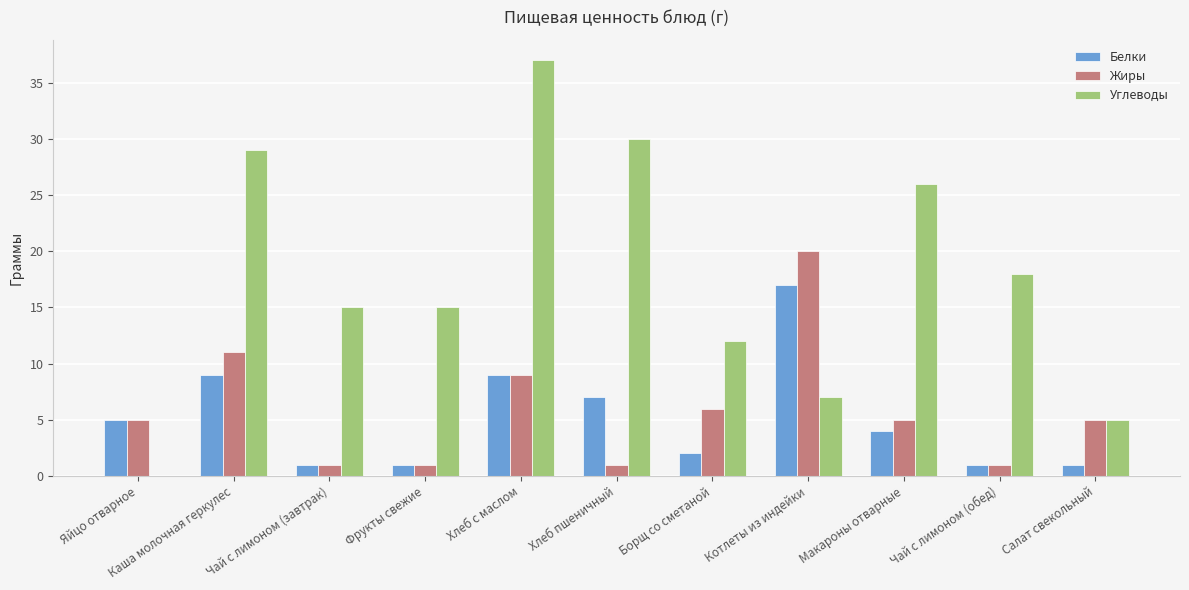

How many Жиры values are between 1 and 9?

9